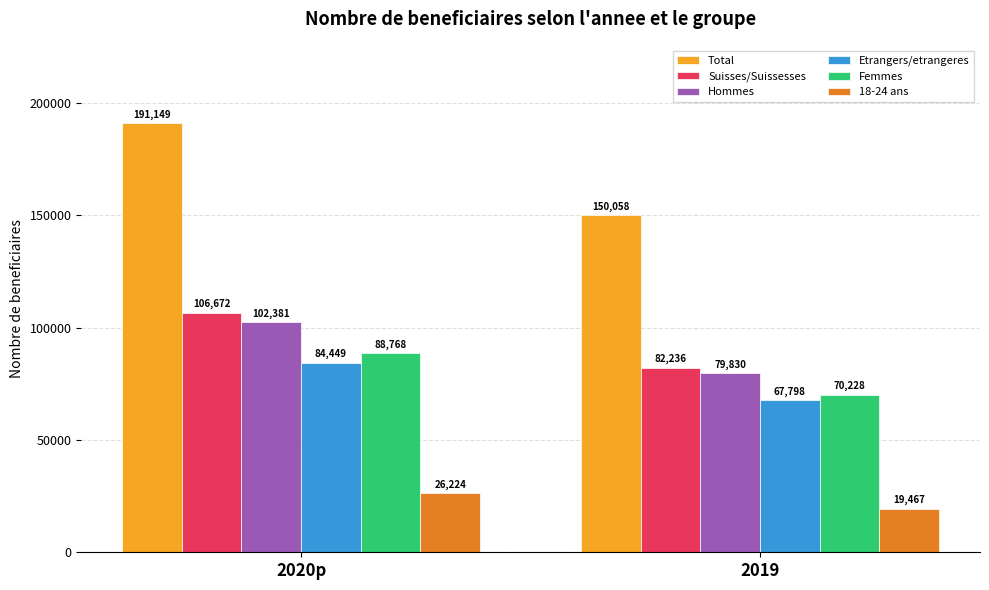

What is the smallest value displayed?

19467